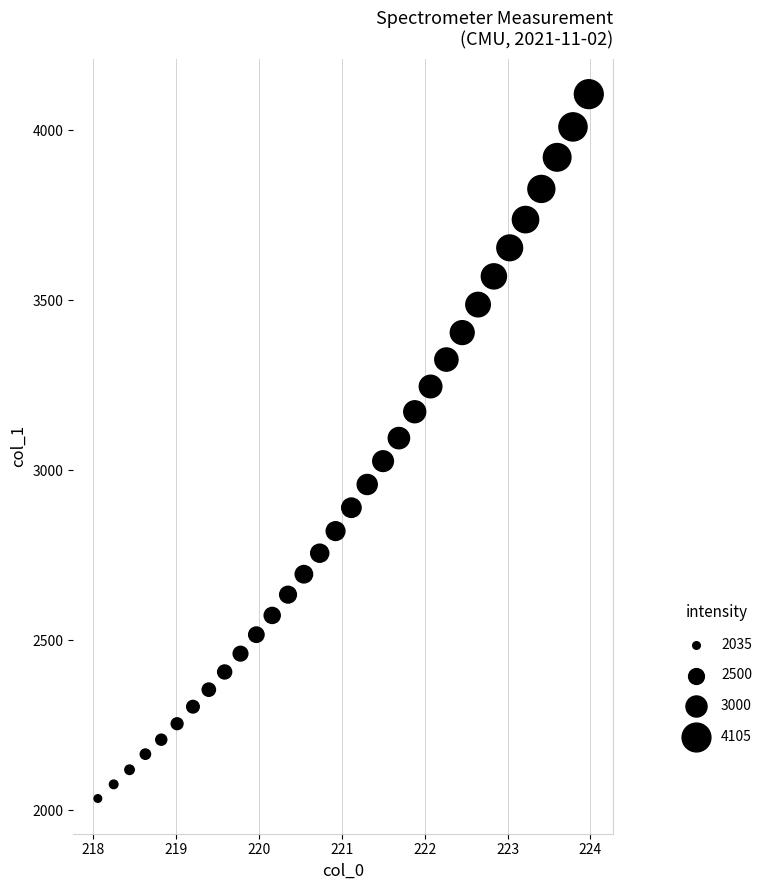

What is the range of X values (max minus min)?

5.9